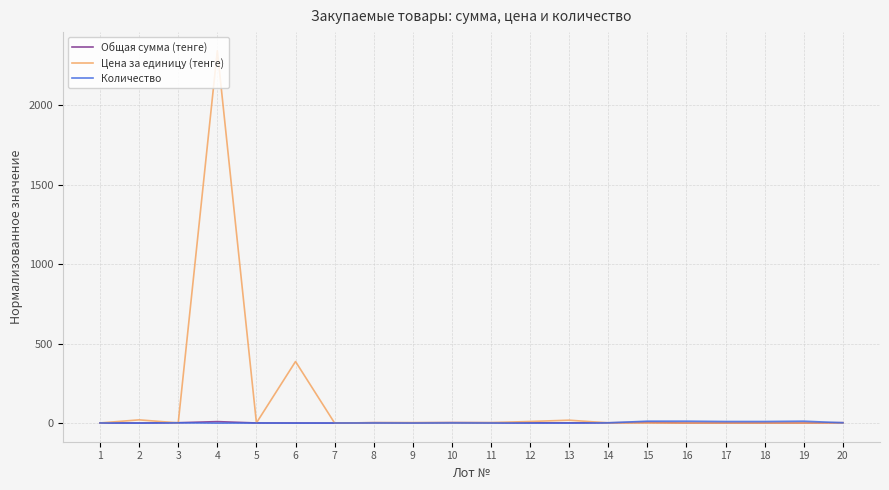

Does the chart display data point markers on the line(s)?

No